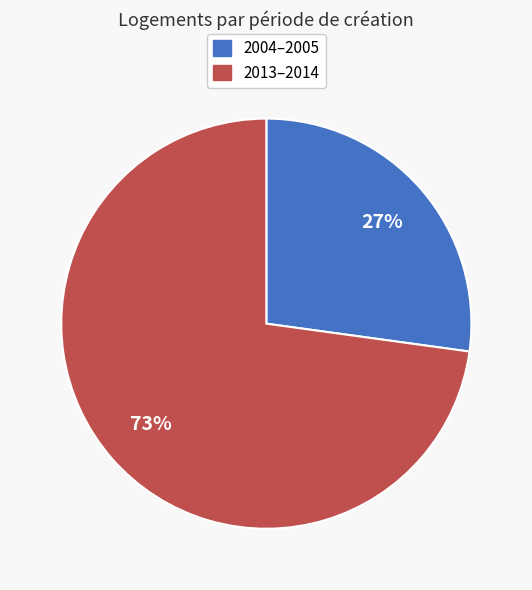

To the nearest percent, what is the average slice percentage?

50%